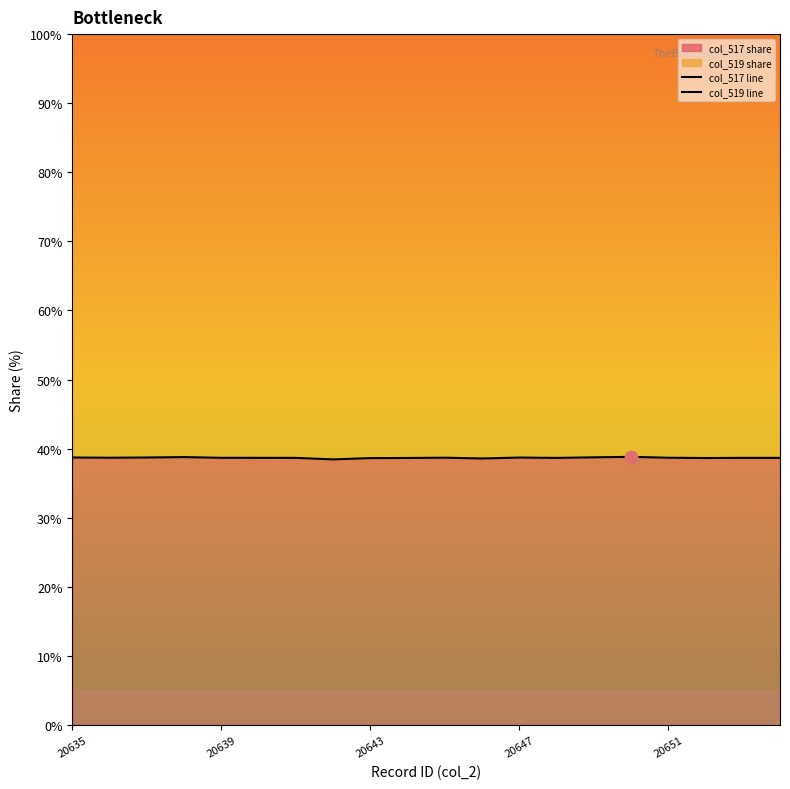

Which series reaches the maximum Y coordinate?

col_519 line